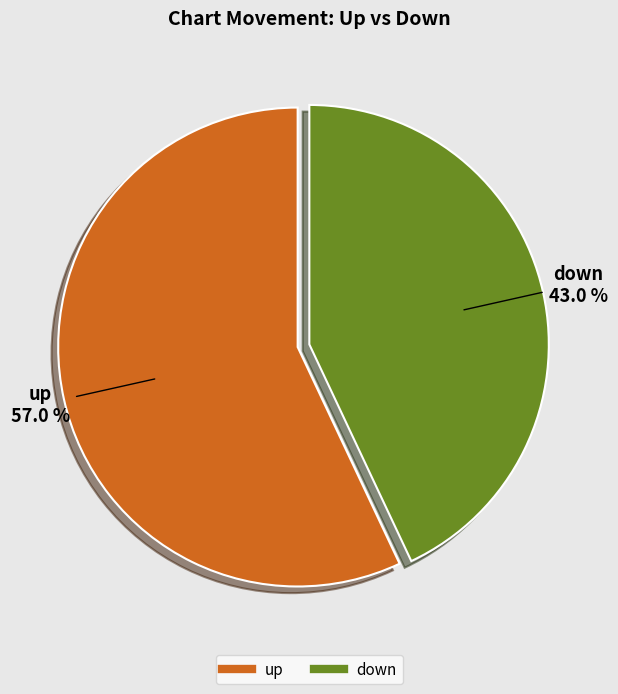

What is the total percentage of up and down?

100.0%